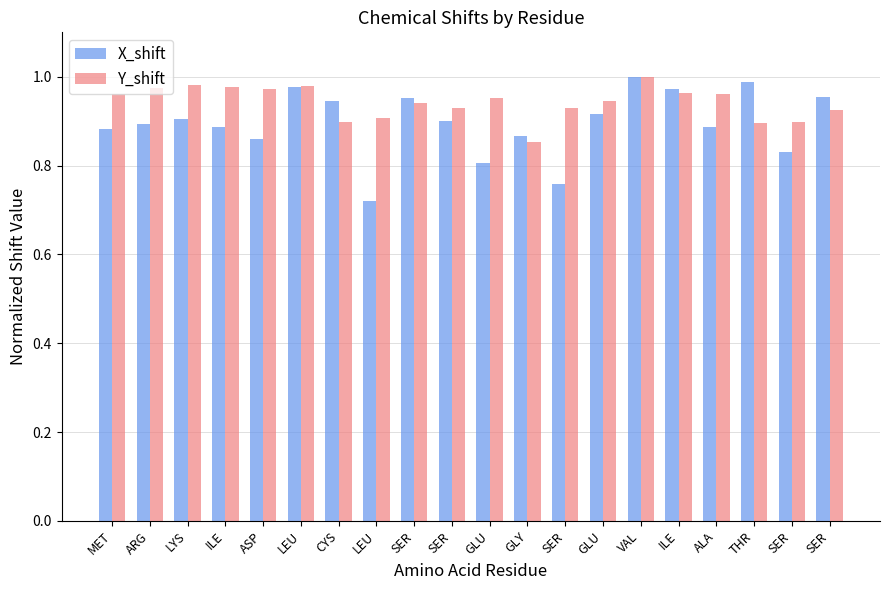

At how many categories does at least one series exceed 0?

20